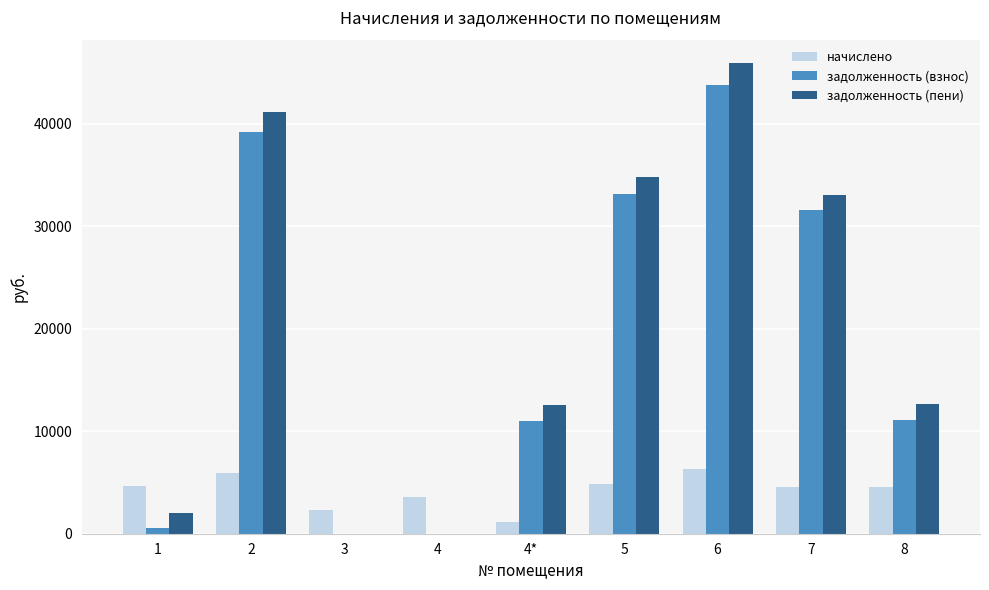

At which label does задолженность (взнос) first exceed 11088?

2